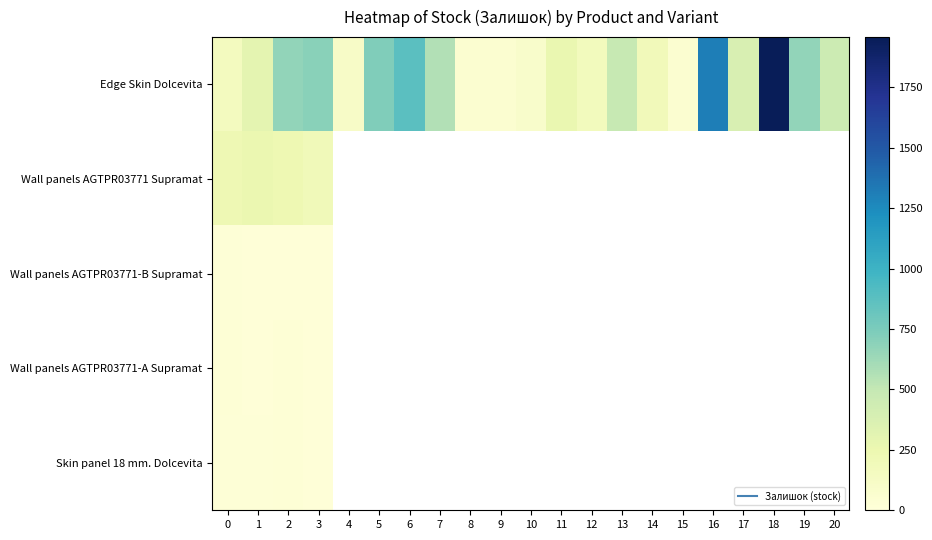

What is the maximum value for Wall panels AGTPR03771 Supramat?

256.0